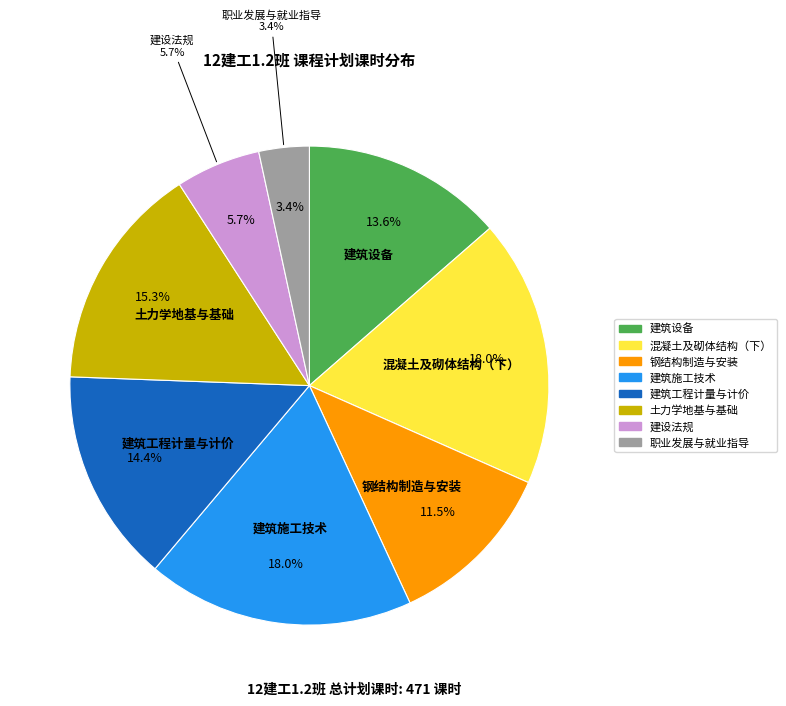

To the nearest percent, what is the difference between the largest and smallest slice percentages?

15%